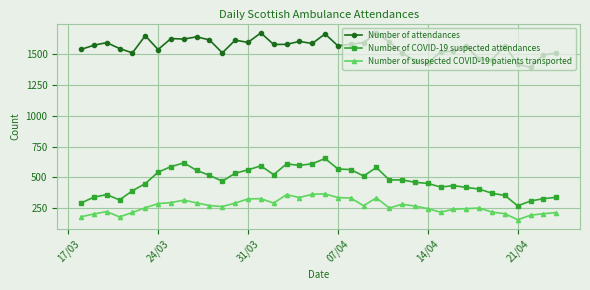

In Number of attendances, how many points are higher than both neighbors (excluding endpoints)?

11